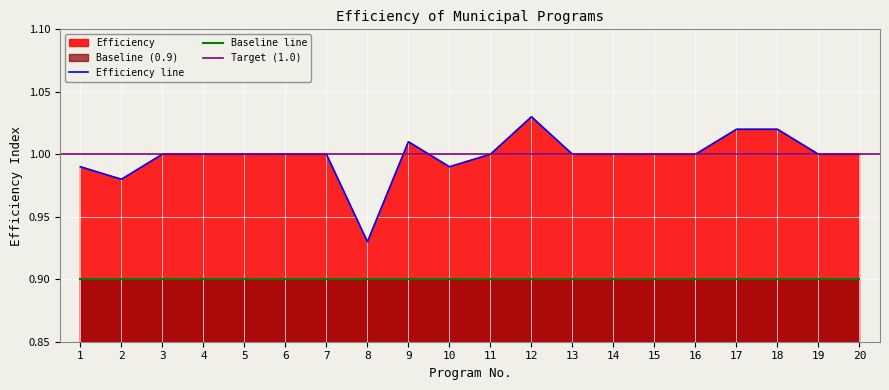

Where is Efficiency line nearest to the value 0?

8